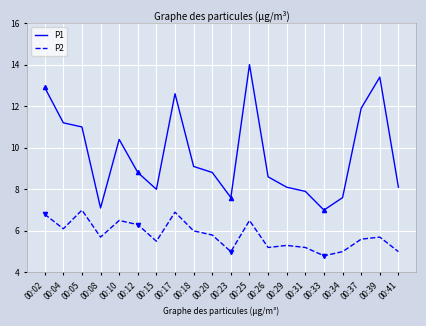

The P1 series shows 3.2 at 00:29. True or false?

False